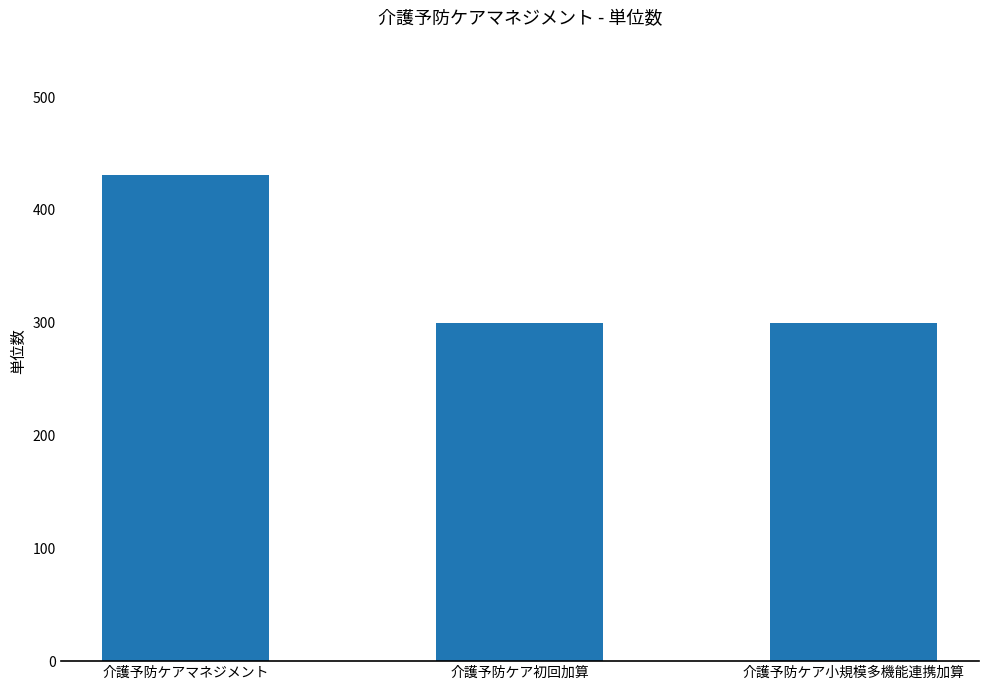

Count the values in the range 300 to 431.

3